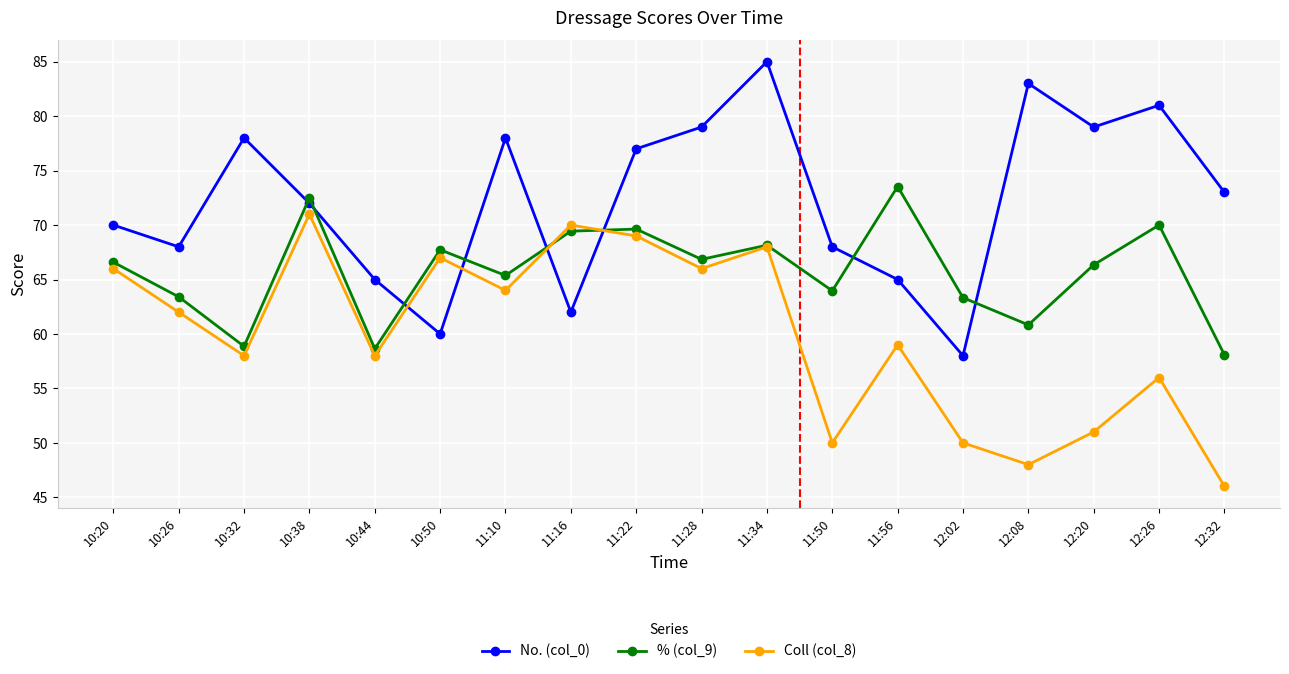

True or false: Coll (col_8) has more than 2 points higher than both neighbors.

True